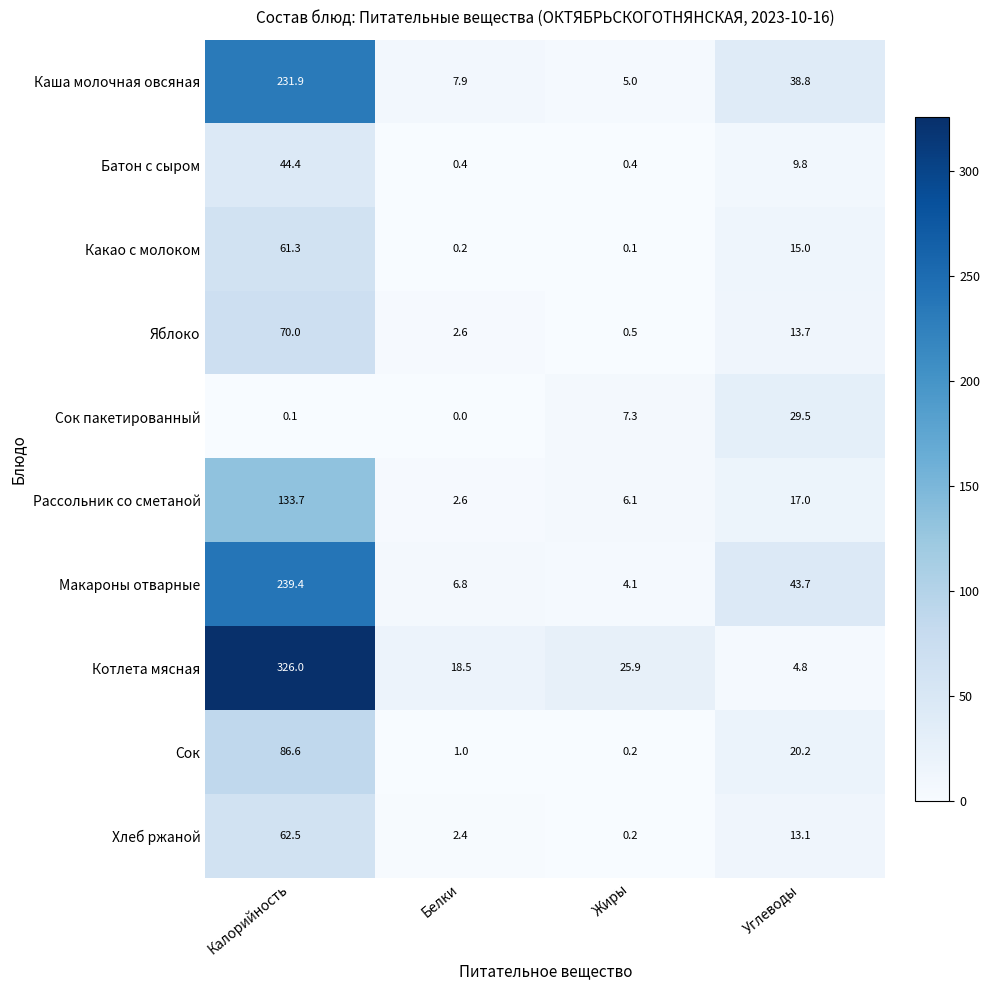

What is the difference between the maximum and minimum values in the Сок series?

86.4